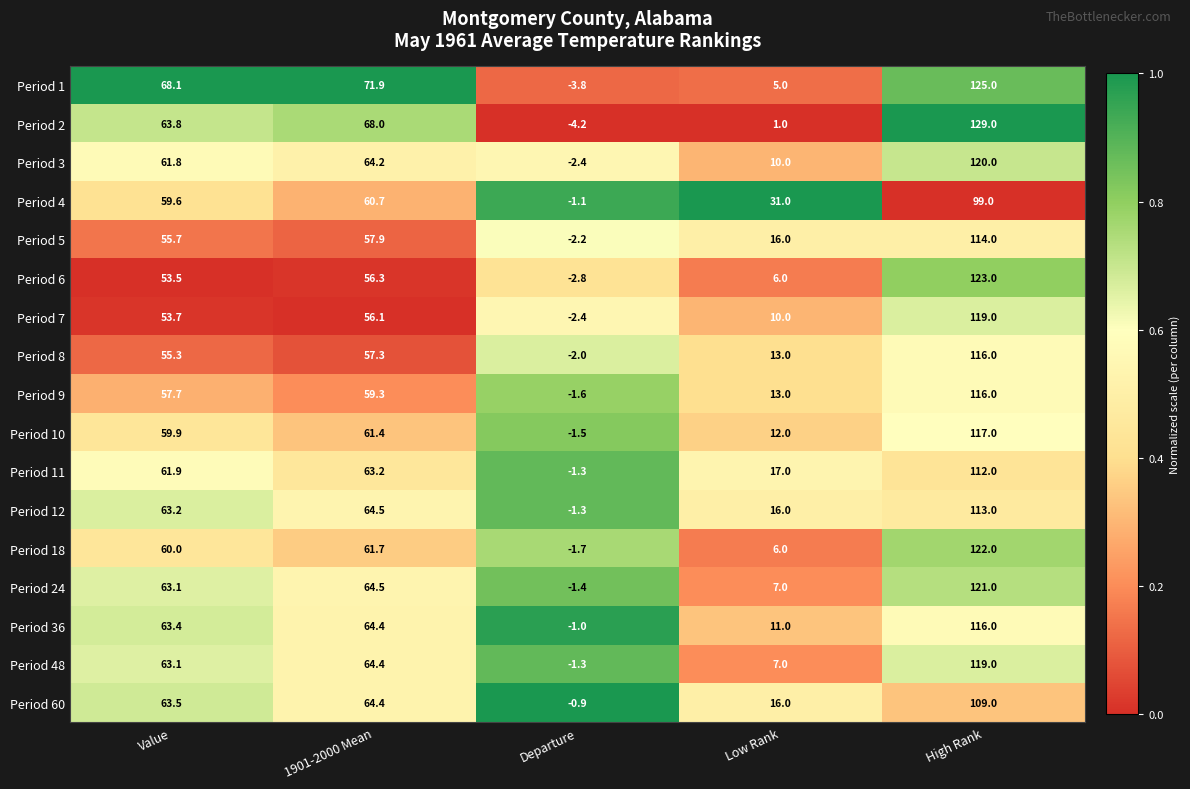

Which series changed the most between Value and Departure?

Period 1